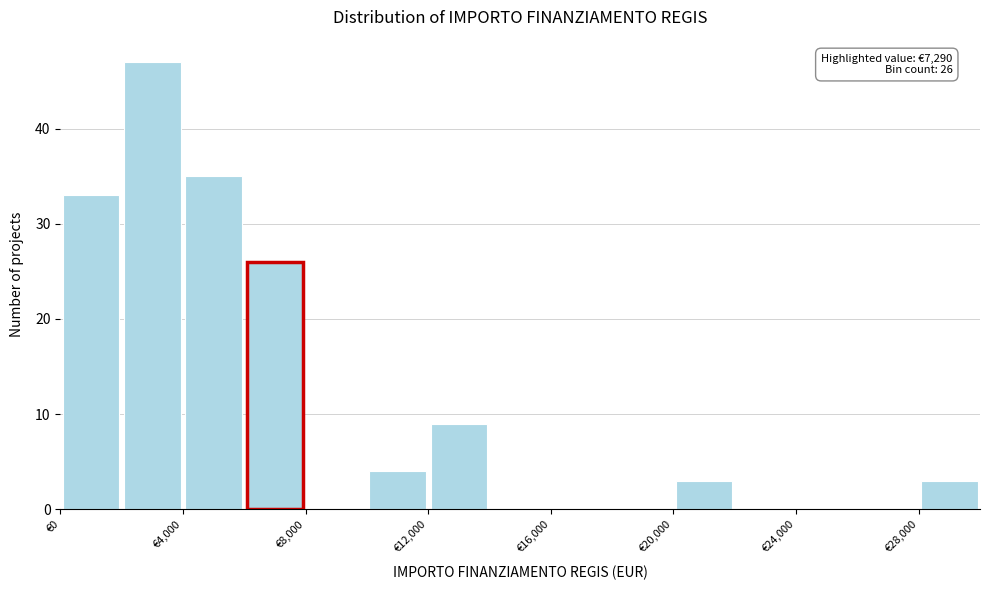

Which range on the x-axis has the tallest bar?

2000 to 4000